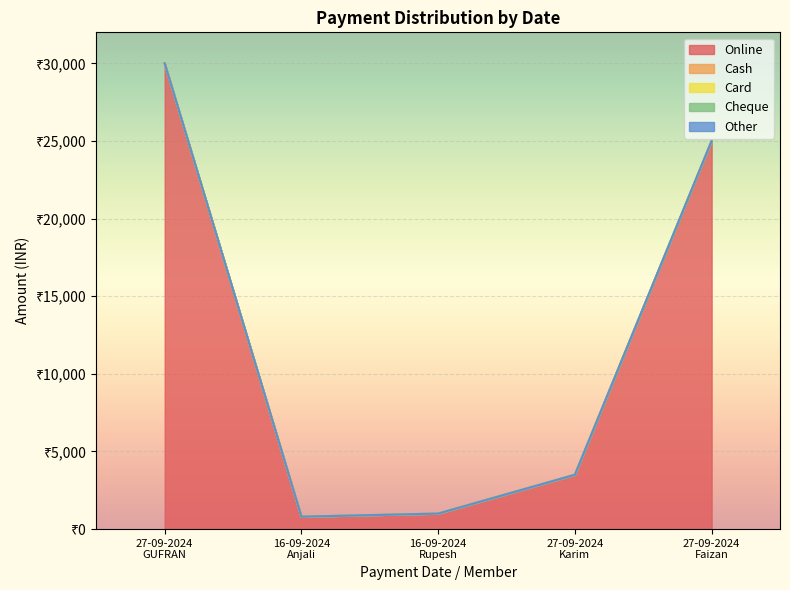

Is it true that Card equals 0 at 27-09-2024
Karim?

True